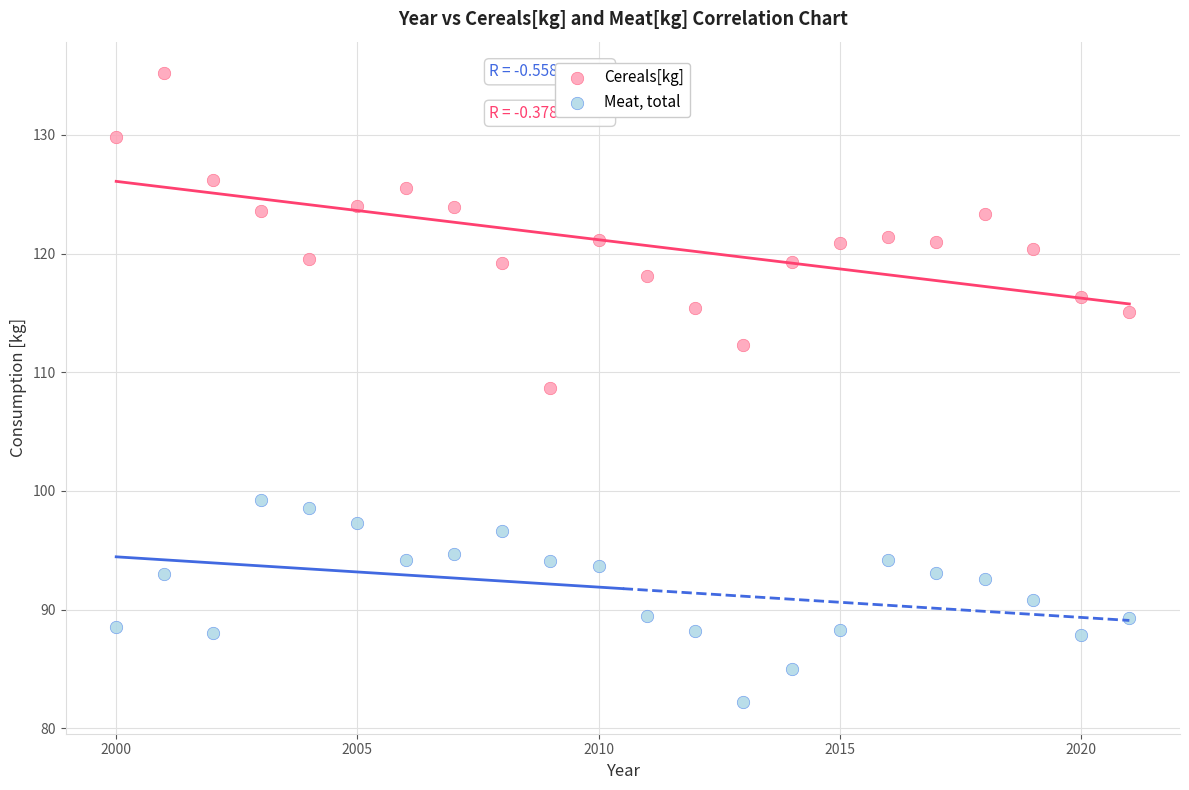

Which series reaches the minimum Y coordinate?

Meat, total